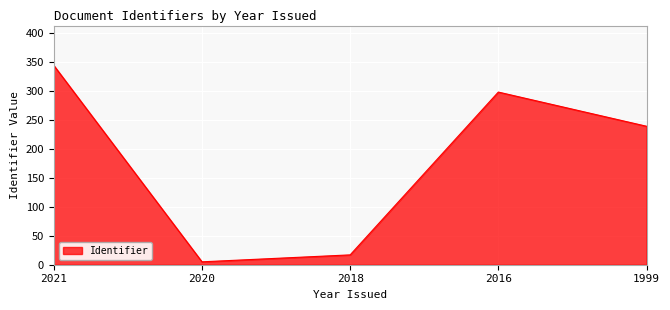

Reading right to left, what are all the values shown in this chart?

1999=239	2016=298	2018=17	2020=5	2021=344